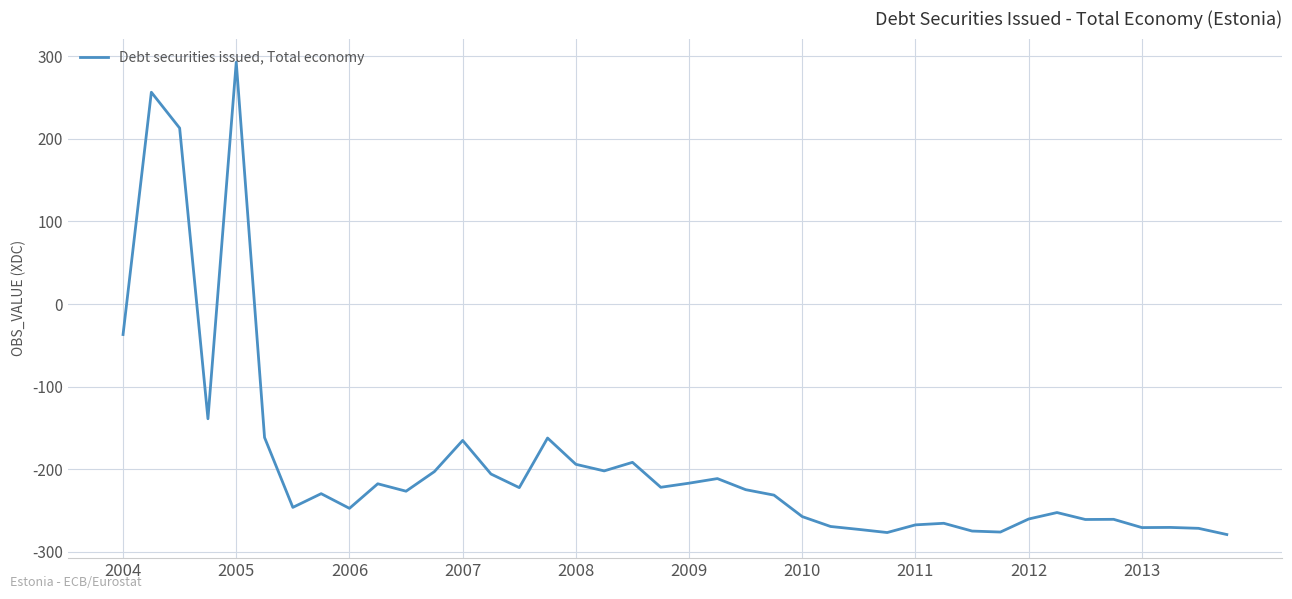

What is the maximum value shown in the chart?

292.8